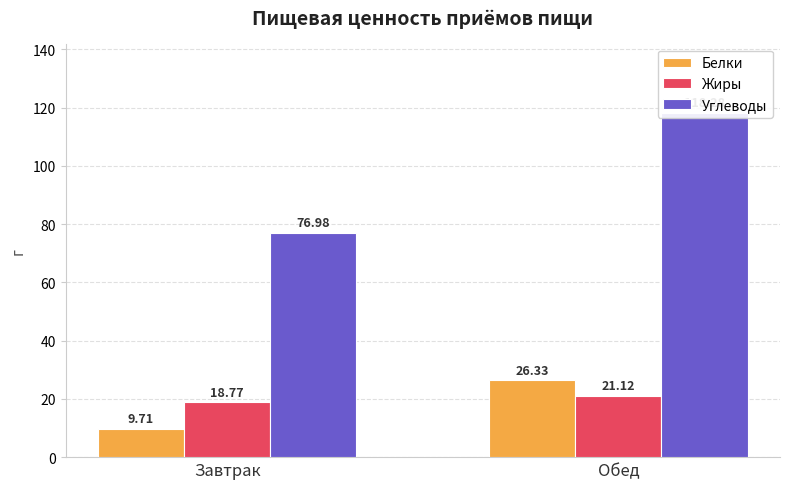

What is the difference between the maximum and minimum values in the Жиры series?

2.4